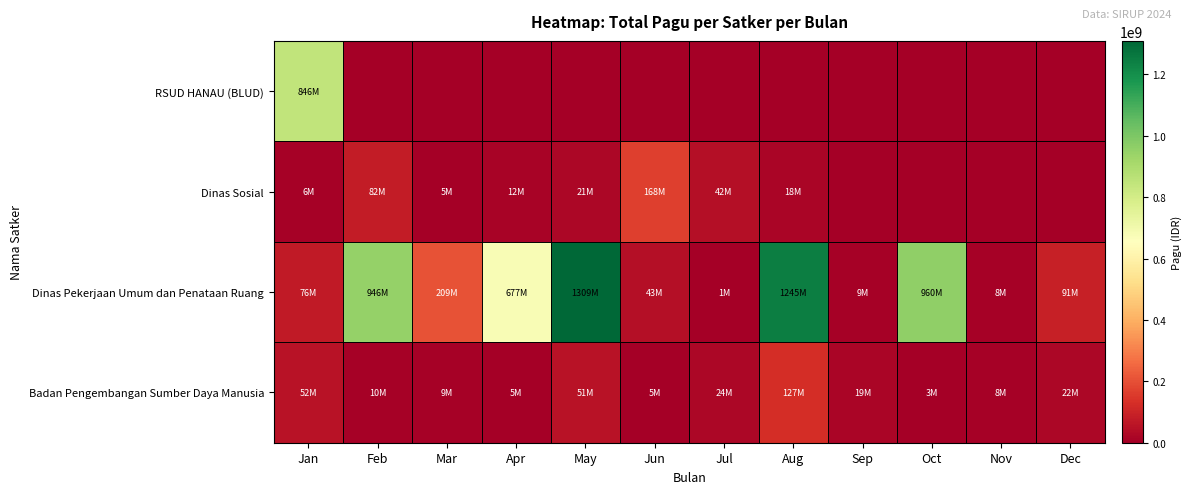

Reading left to right, list all the values displayed in this chart.

RSUD HANAU (BLUD): Jan=846300000	Feb=0	Mar=0	Apr=0	May=0	Jun=0	Jul=0	Aug=0	Sep=0	Oct=0	Nov=0	Dec=0
Dinas Sosial: Jan=6000000	Feb=81778000	Mar=5000000	Apr=12500000	May=21100000	Jun=167900000	Jul=41600000	Aug=18000000	Sep=0	Oct=0	Nov=0	Dec=0
Dinas Pekerjaan Umum dan Penataan Ruang: Jan=75700000	Feb=946402000	Mar=208990000	Apr=676532000	May=1308795000	Jun=42800000	Jul=800000	Aug=1244880000	Sep=8820000	Oct=959971000	Nov=8160000	Dec=90900000
Badan Pengembangan Sumber Daya Manusia: Jan=52095851	Feb=10121520	Mar=9001057	Apr=4675000	May=51337383	Jun=5100000	Jul=23508875	Aug=127409795	Sep=18570000	Oct=3069800	Nov=8130750	Dec=21624000